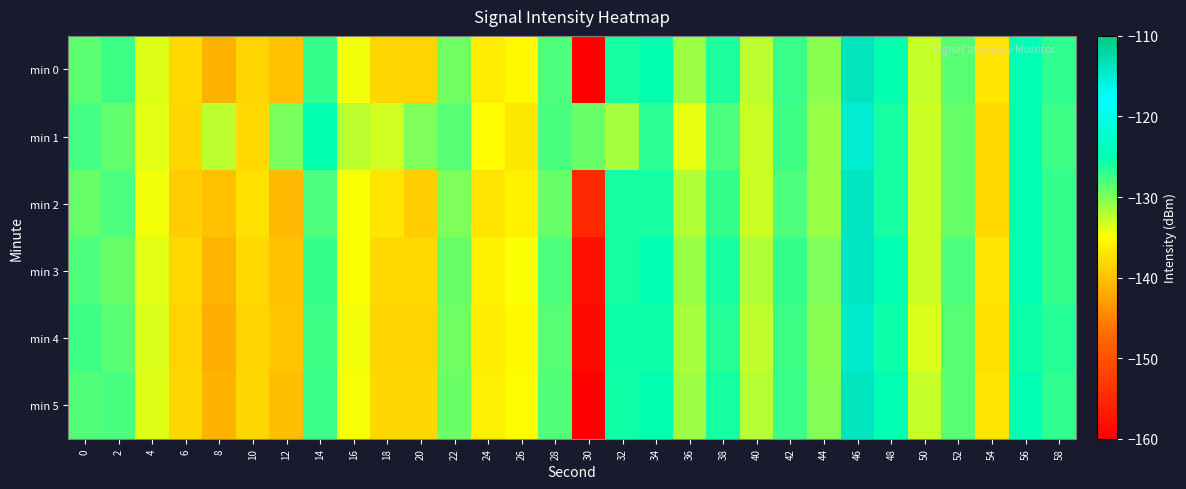

How many series are shown in this chart?

6